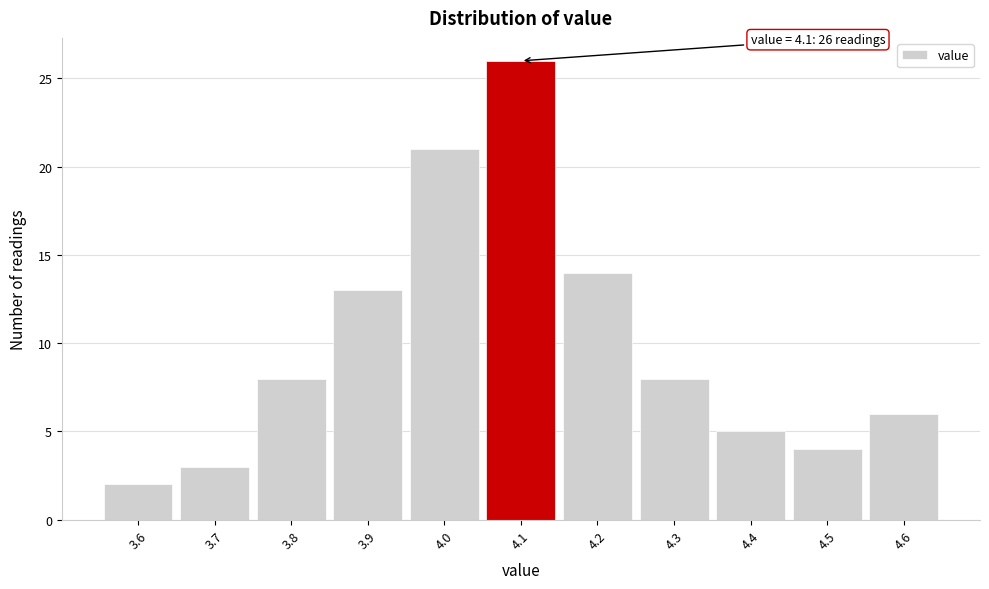

Which range on the x-axis has the tallest bar?

4.05 to 4.15